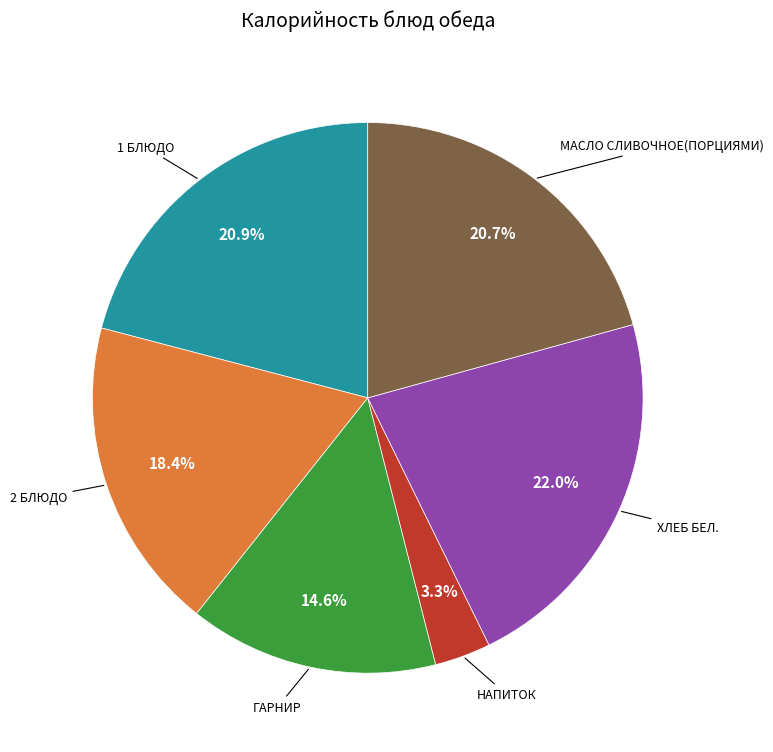

Is there any slice that represents more than half of the pie?

No